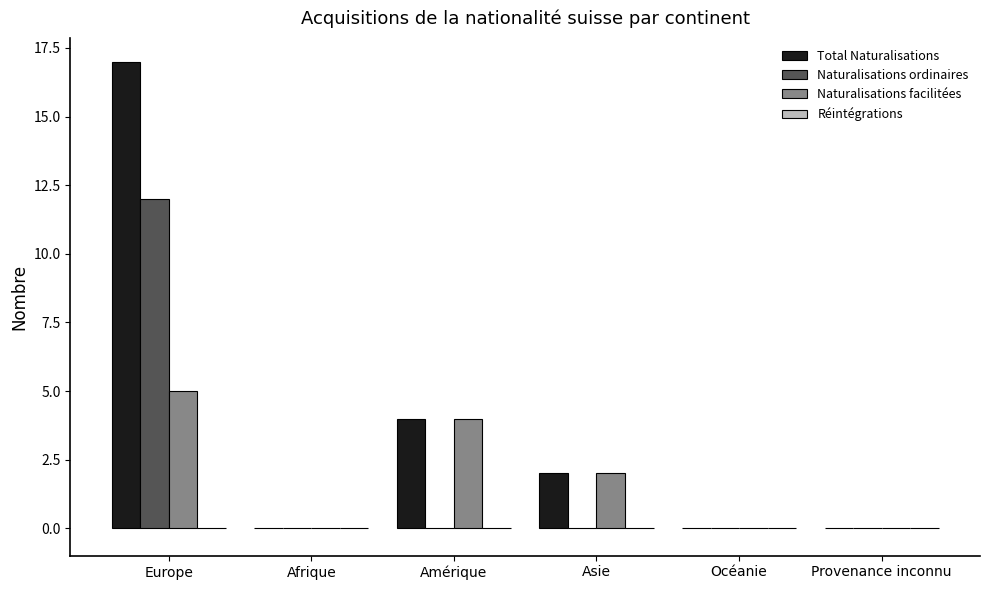

At which category is the sum across all series the highest?

Europe